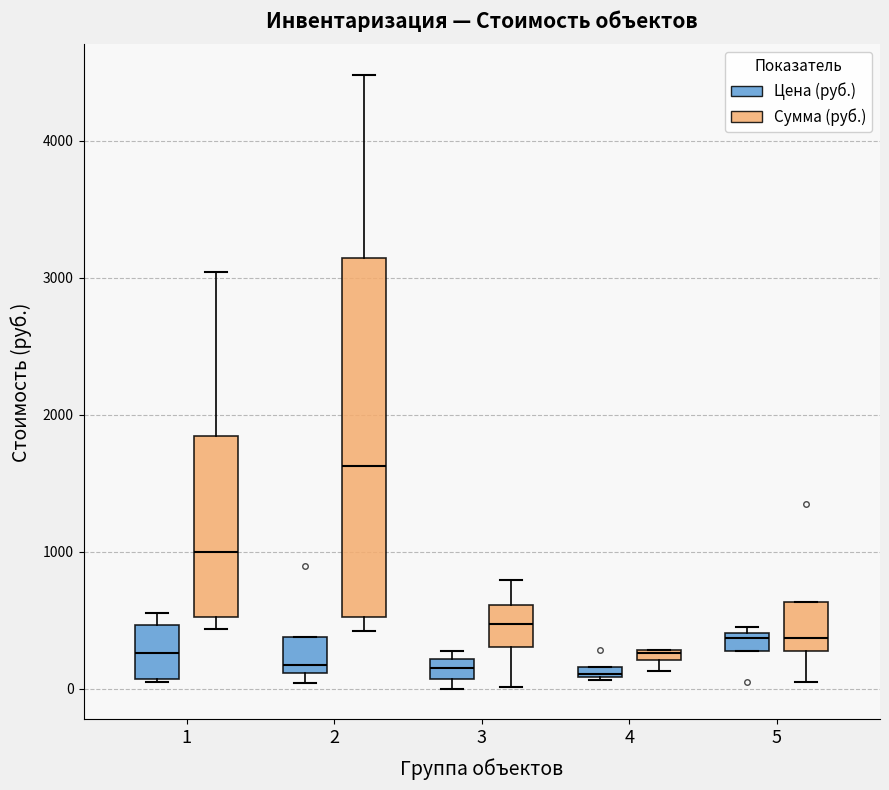

Comparing the boxes themselves (not the whiskers), which one is the tallest?

2 (Сумма (руб.))